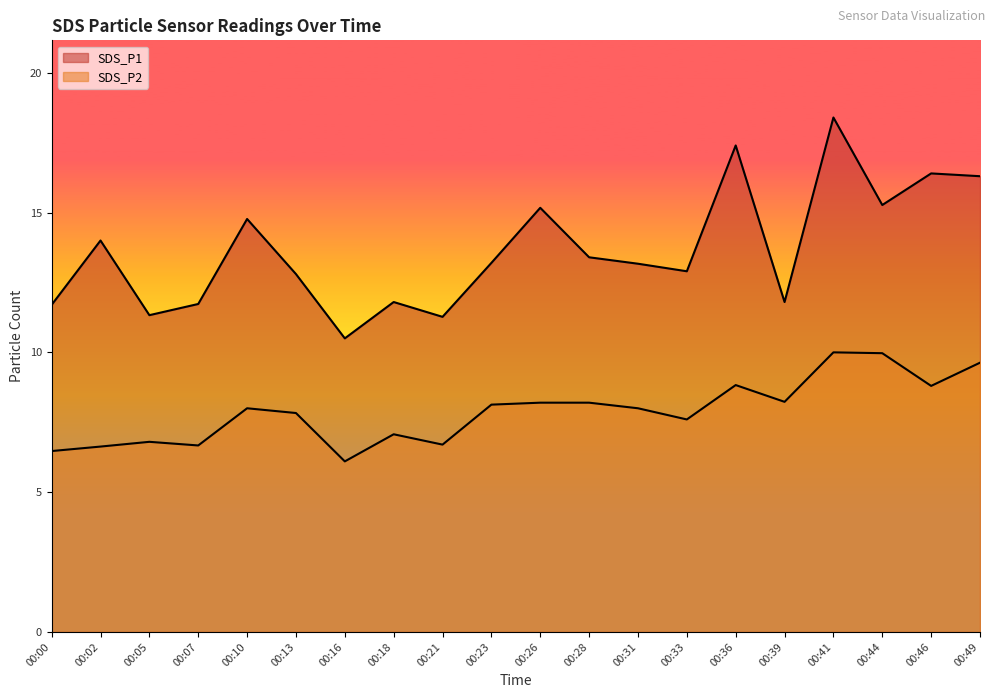

What is the difference between the maximum and minimum values in the SDS_P1 series?

7.9